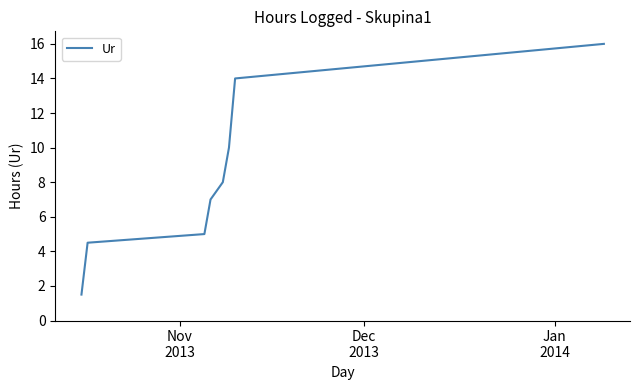

True or false: the data has more than 2 interior local peaks.

False